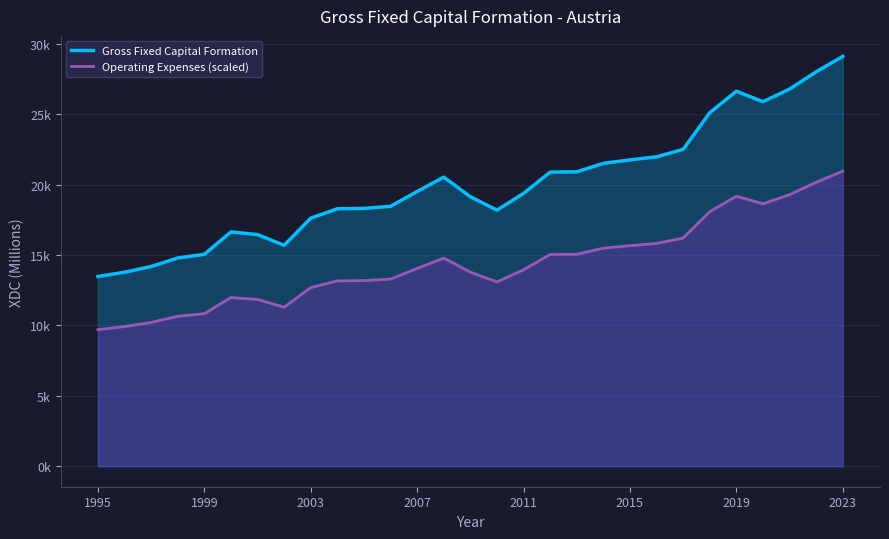

Which category has the lowest value in the Gross Fixed Capital Formation series?

1995